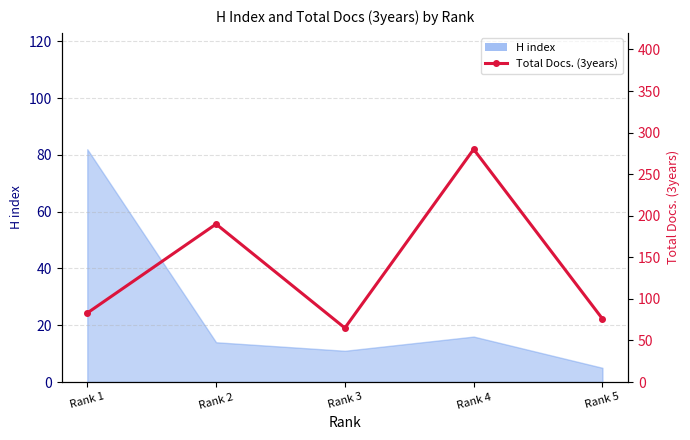

Which label corresponds to the largest value in the chart?

Rank 4